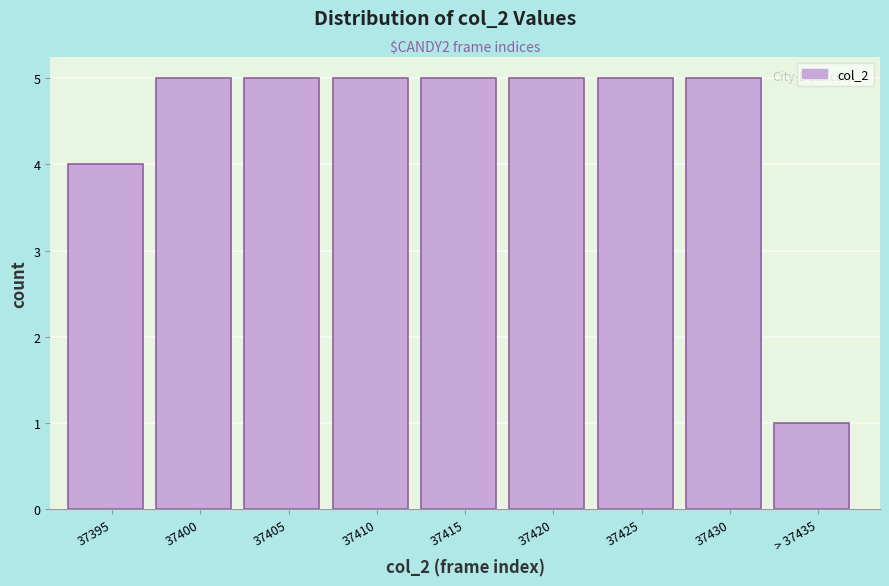

Reading left to right, extract all data points from this chart.

37395=4	37400=5	37405=5	37410=5	37415=5	37420=5	37425=5	37430=5	> 37435=1